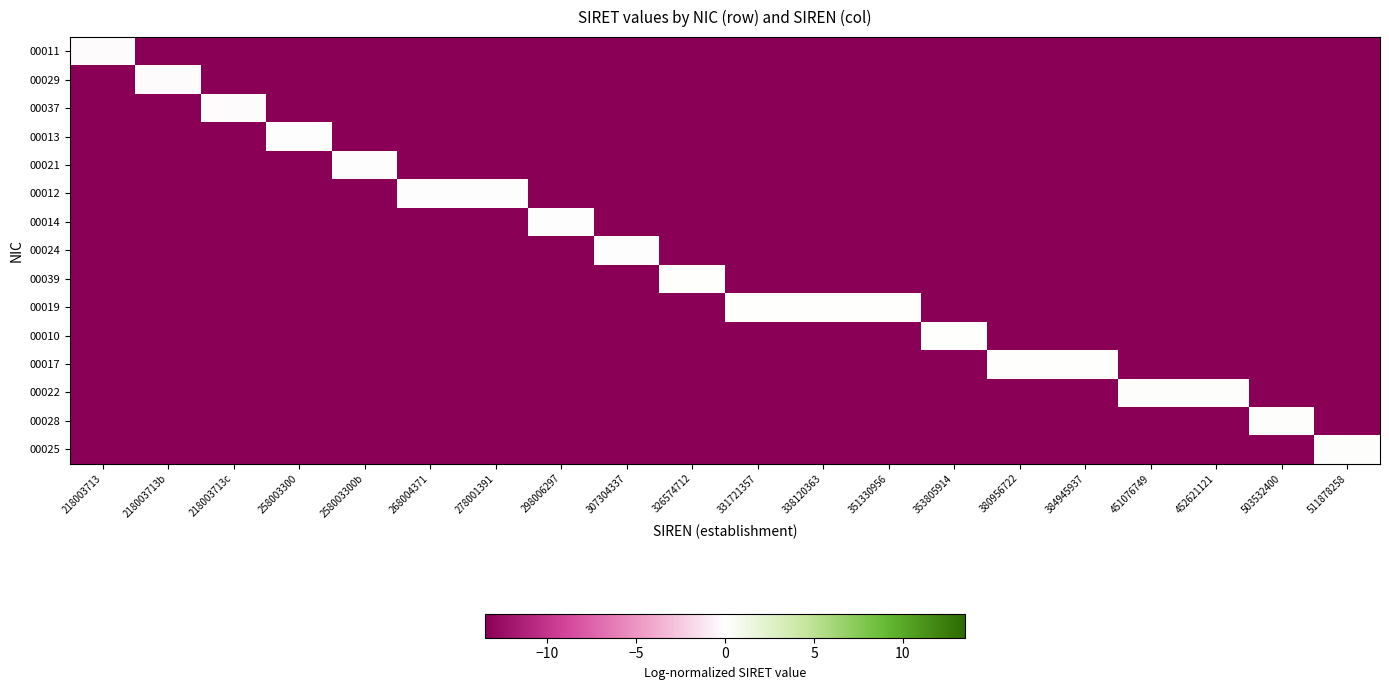

List the series in order of their peak value, highest first.

00025, 00028, 00022, 00017, 00010, 00019, 00039, 00024, 00014, 00012, 00021, 00013, 00037, 00029, 00011